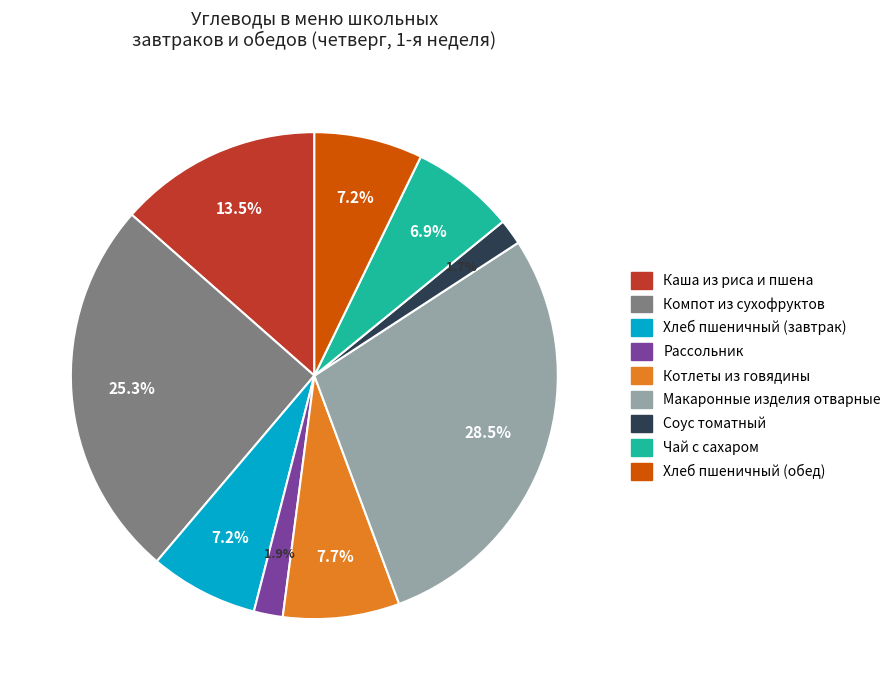

Is there any slice that represents more than half of the pie?

No